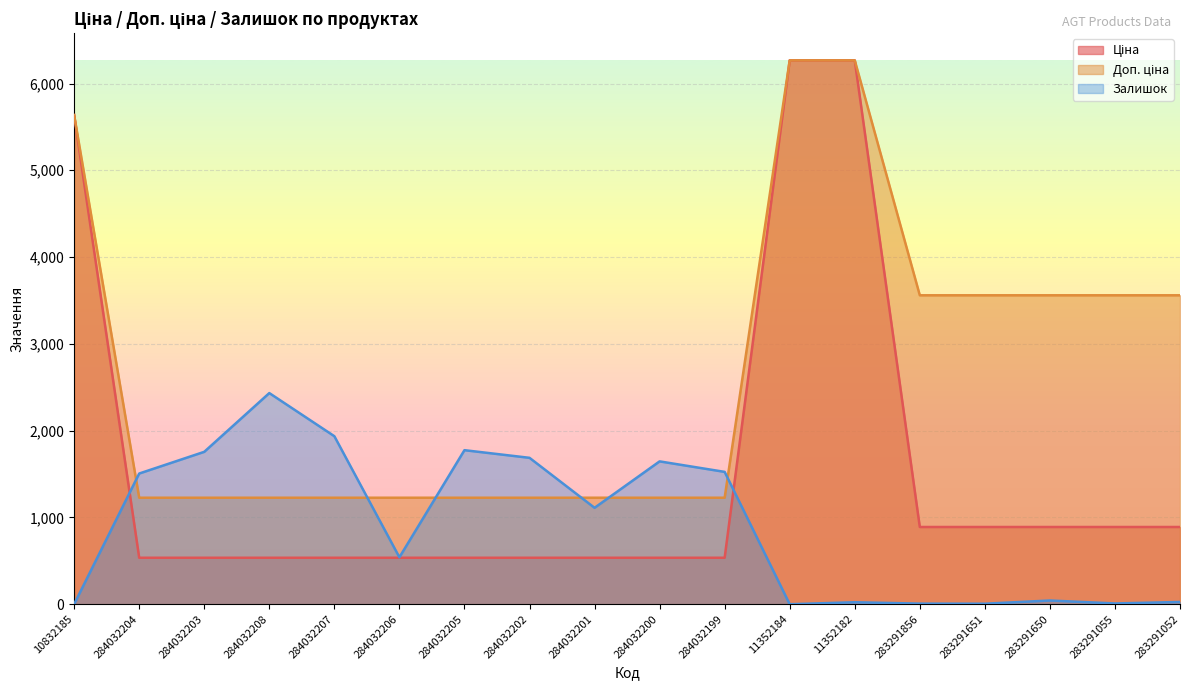

Rank the series at 284032208 from highest to lowest value.

Залишок, Доп. ціна, Ціна